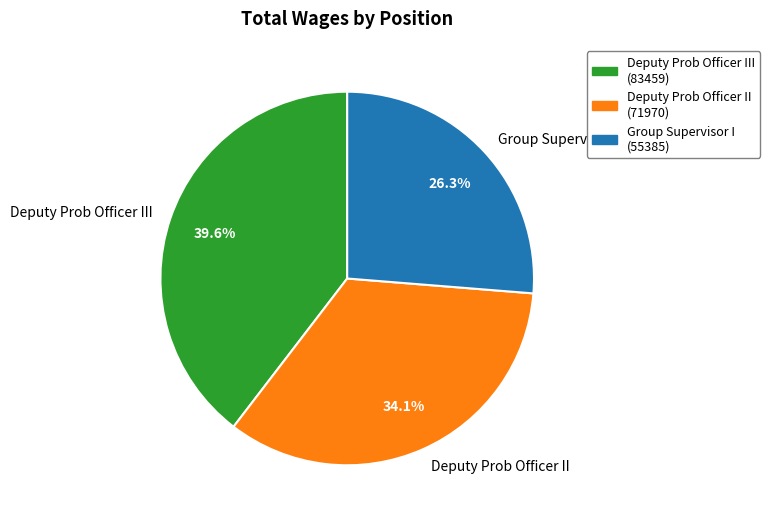

Rank the categories by value from lowest to highest.

Group Supervisor I, Deputy Prob Officer II, Deputy Prob Officer III